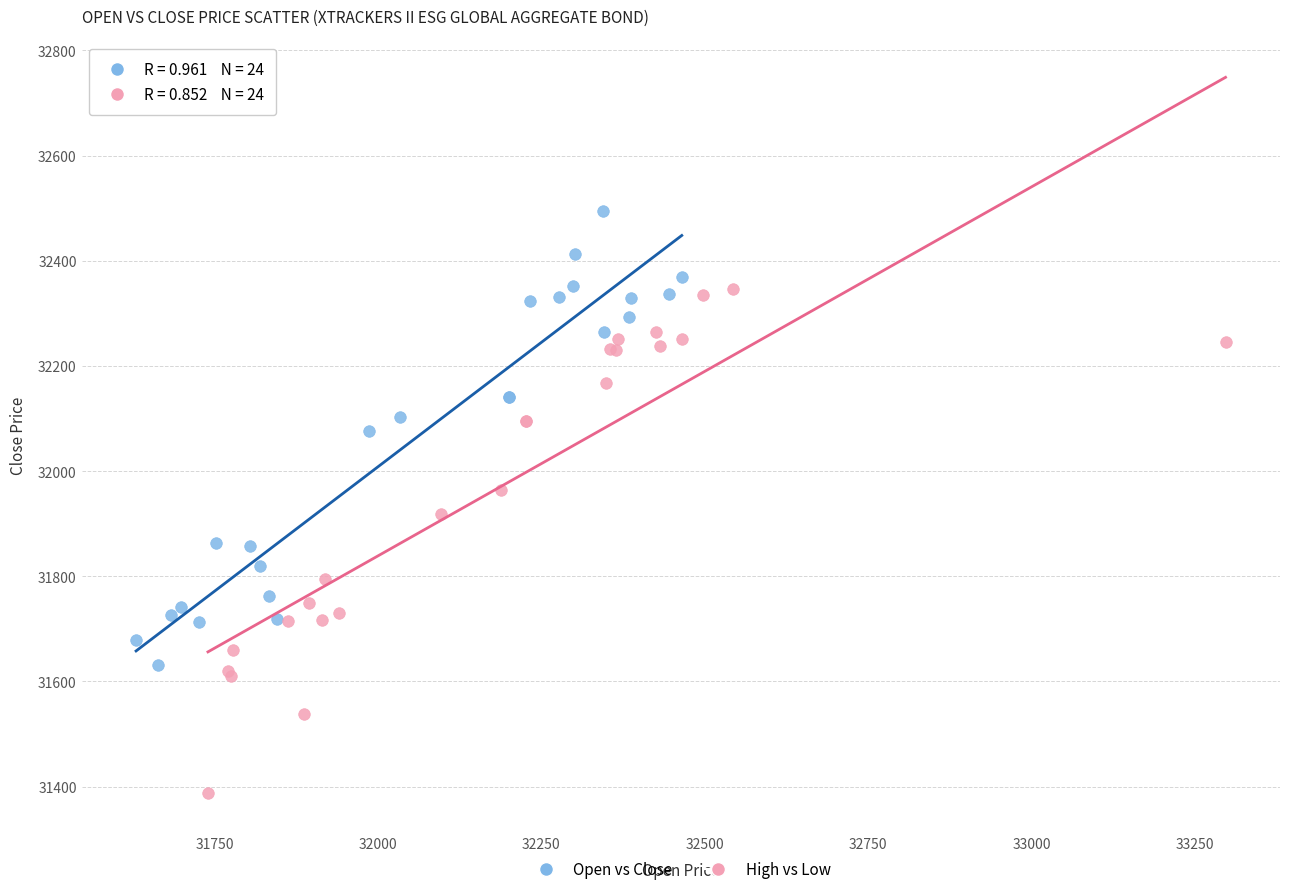

Which series reaches the maximum Y coordinate?

Open vs Close